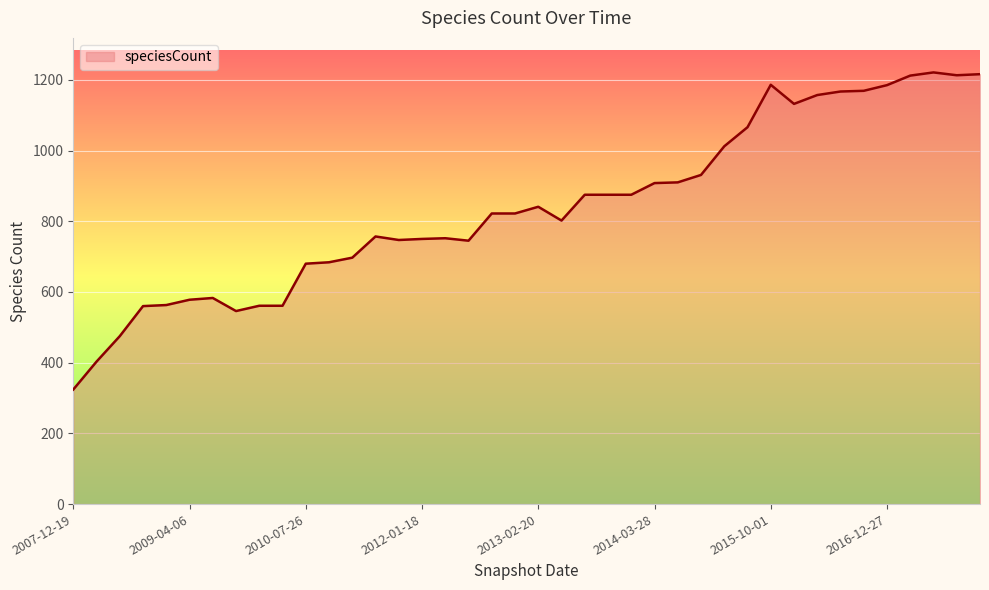

What is the maximum value shown in the chart?

1221